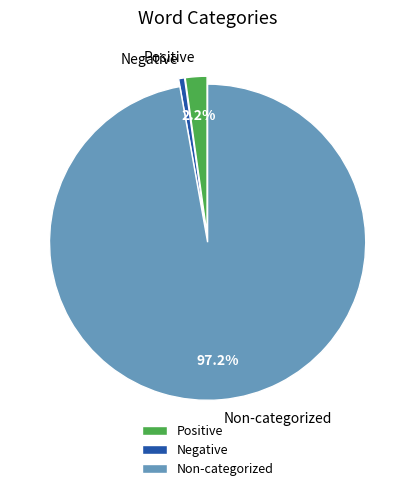

Is Non-categorized the majority of the pie?

Yes